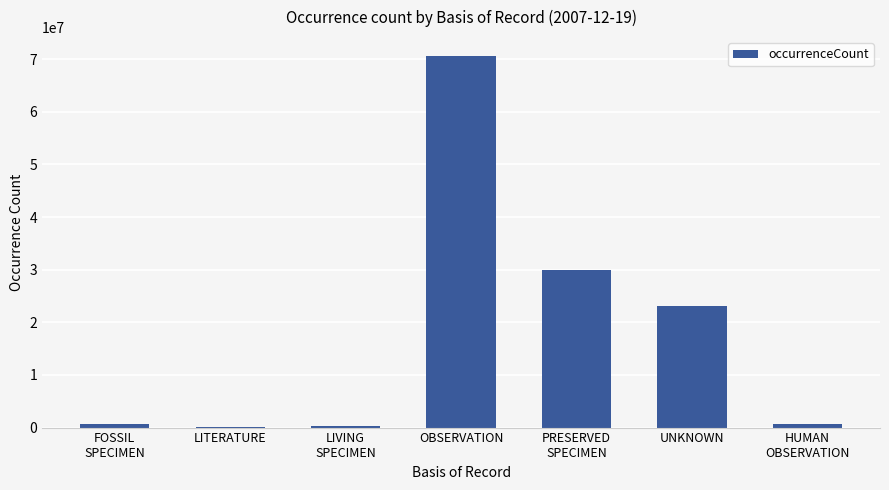

The value at UNKNOWN is 35872793. True or false?

False